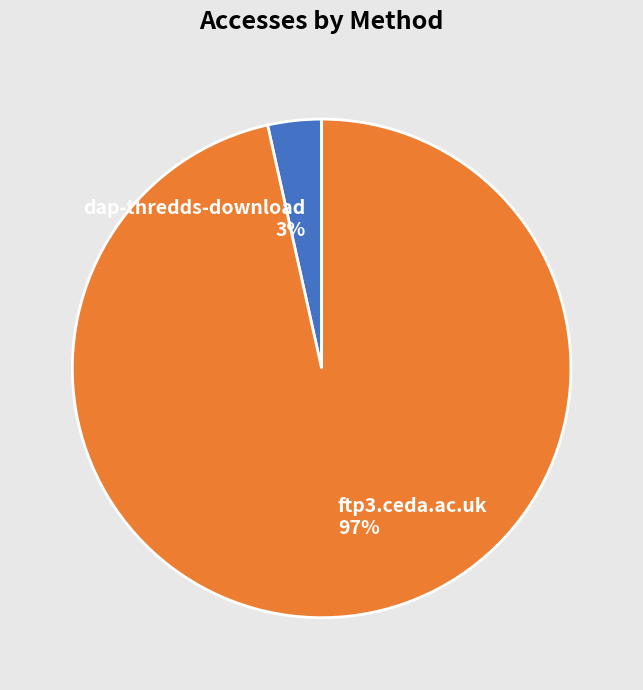

Between dap-thredds-download and ftp3.ceda.ac.uk, which is larger?

ftp3.ceda.ac.uk